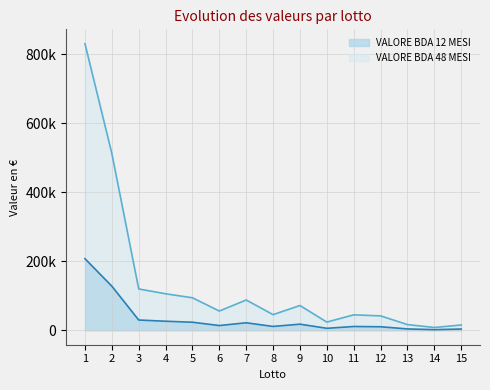

True or false: VALORE BDA 12 MESI and VALORE BDA 48 MESI intersect in this chart.

False